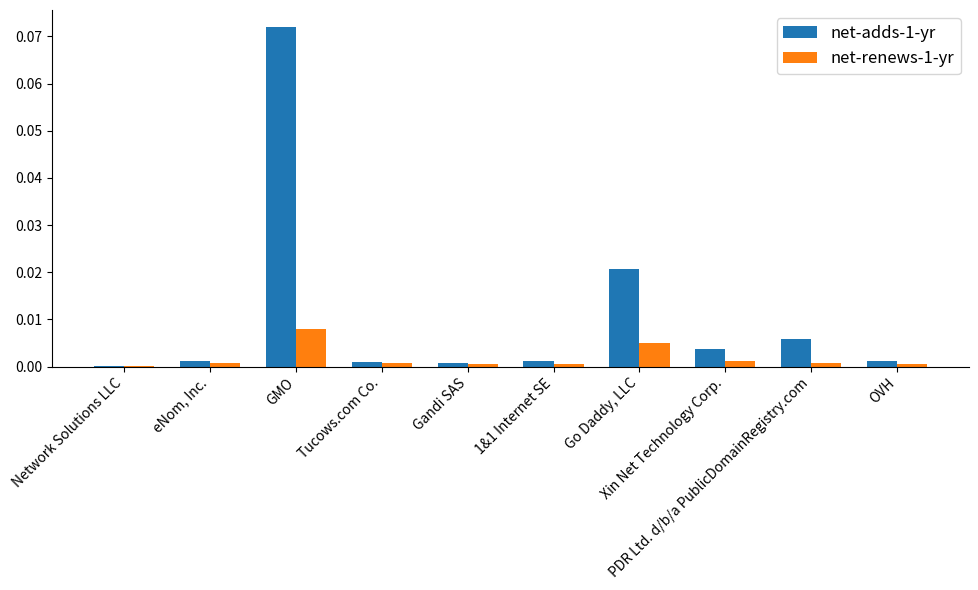

Which label corresponds to the largest value in the chart?

GMO